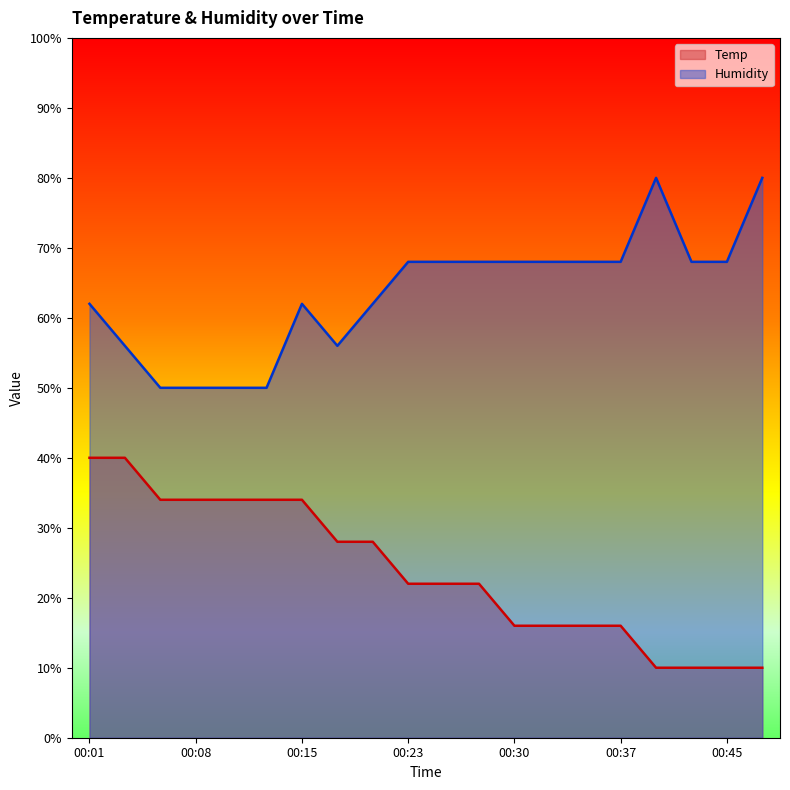

The value of Humidity at 00:15 is 22.9. True or false?

False